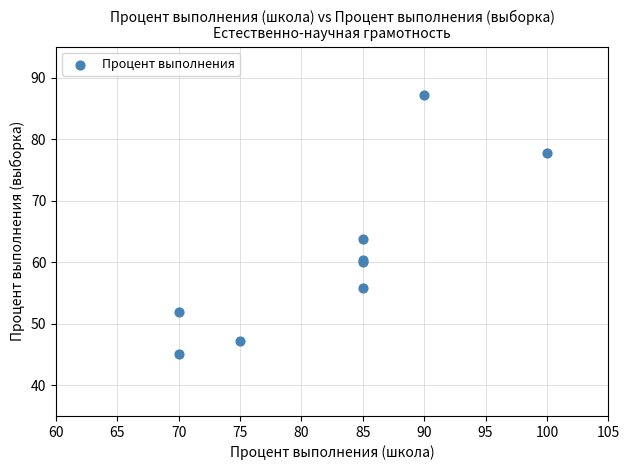

What Y value in the scatter plot is closest to 66?

63.8